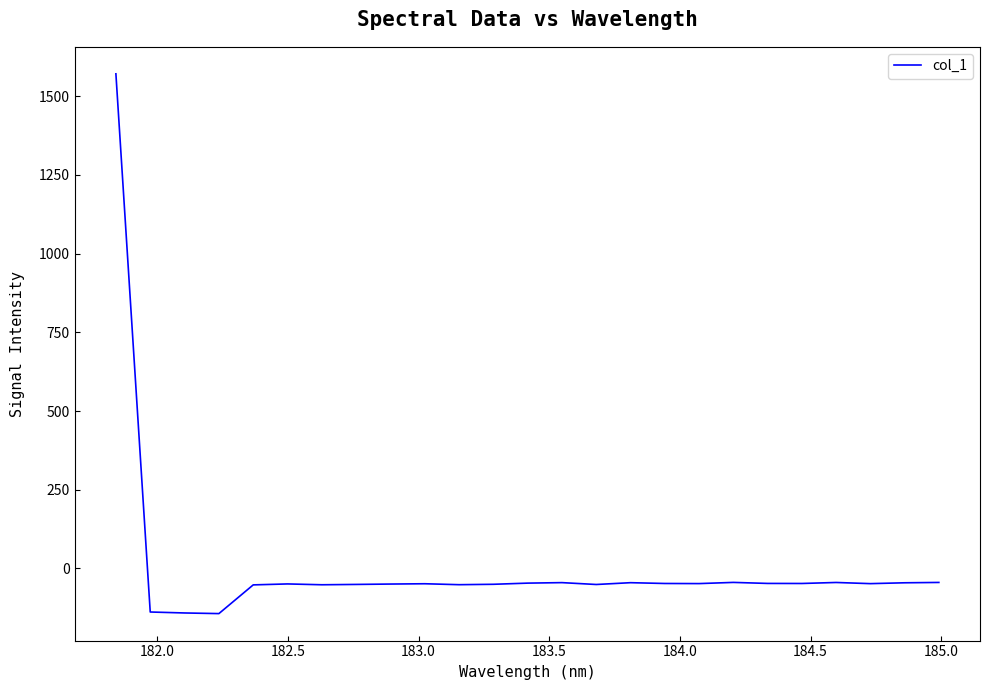

What is the difference between the maximum and minimum values?

1714.7